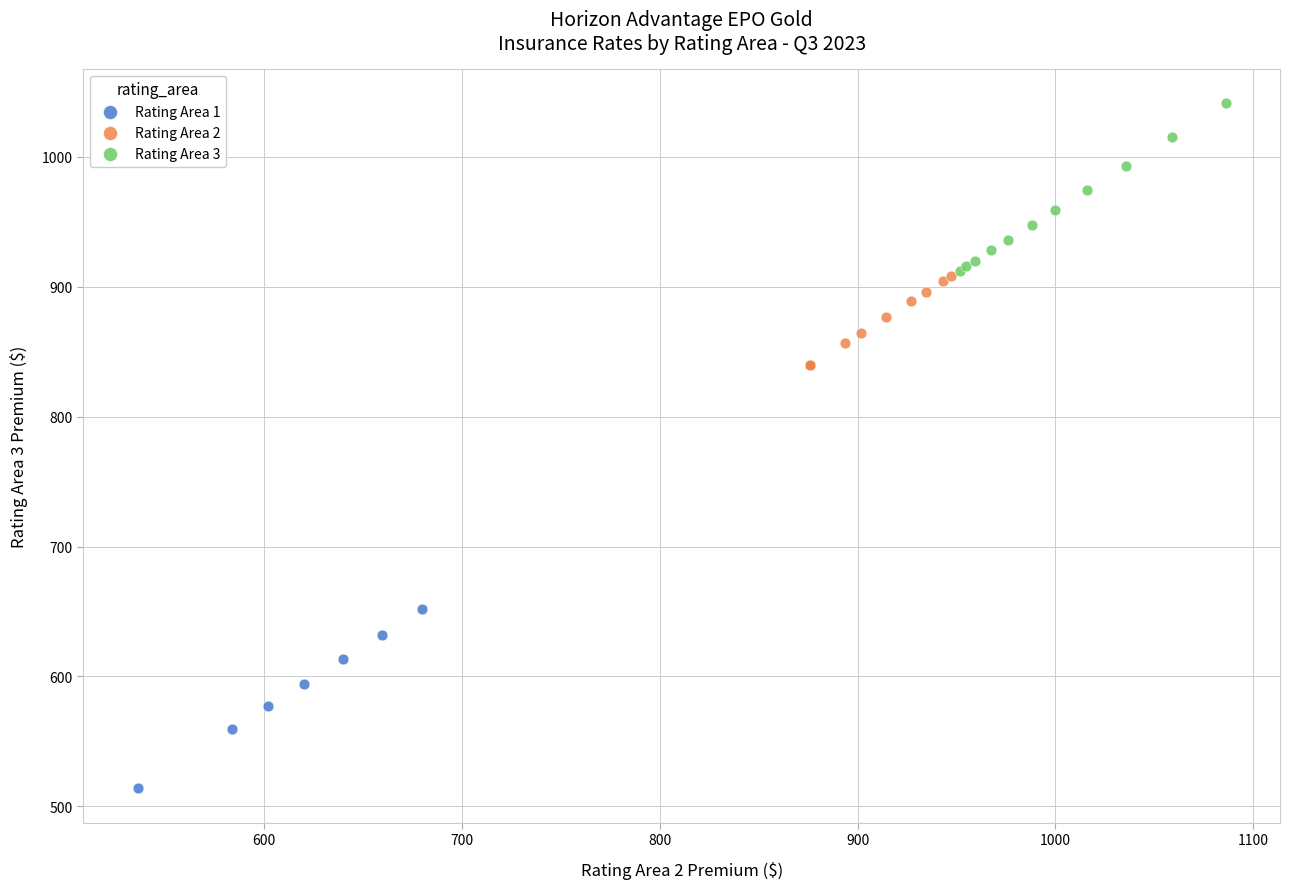

Which series contains the lowest Y value?

Rating Area 1